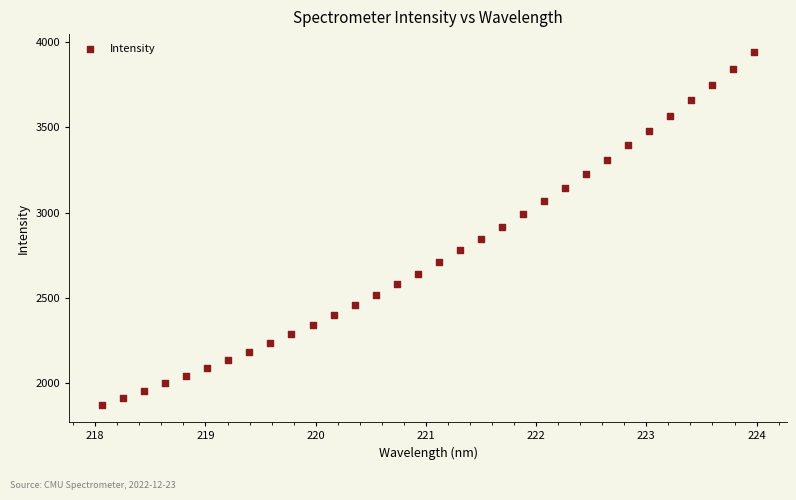

What is the range of Y values (max minus min)?

2067.1